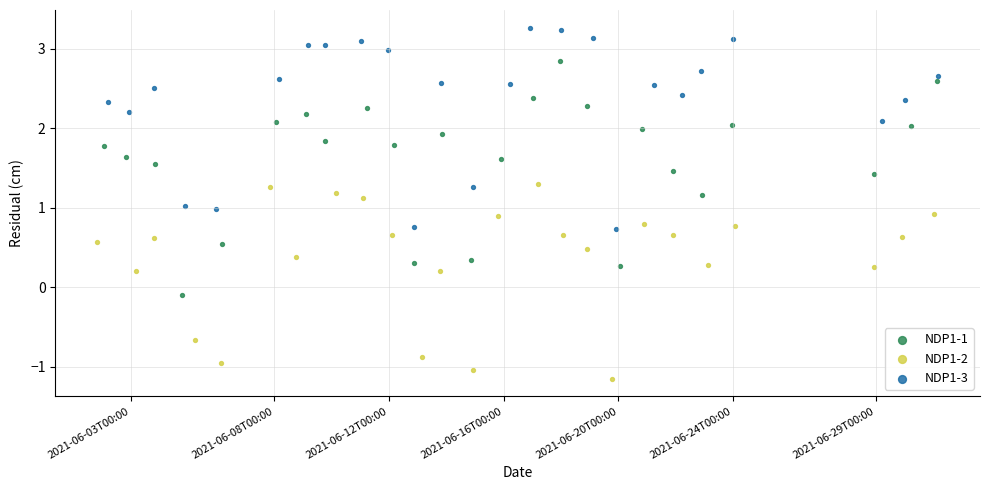

Which series has the largest Y range (max minus min)?

NDP1-1